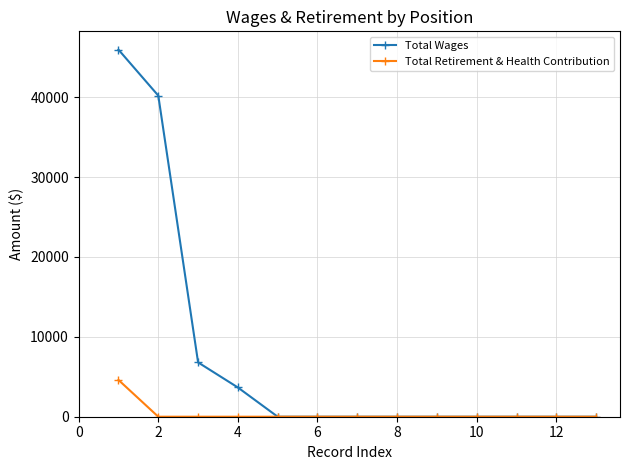

What is the highest value of the Total Wages series?

45952